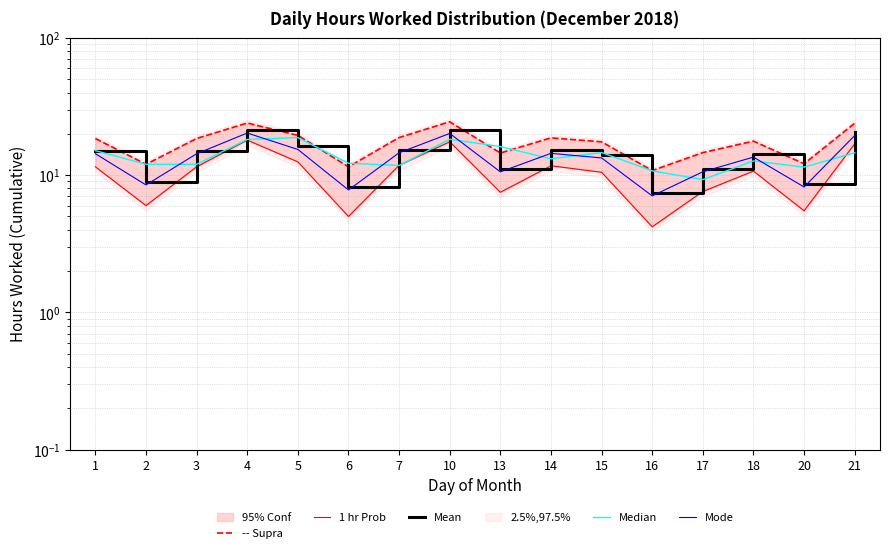

True or false: 1 hr Prob and Median intersect in this chart.

True